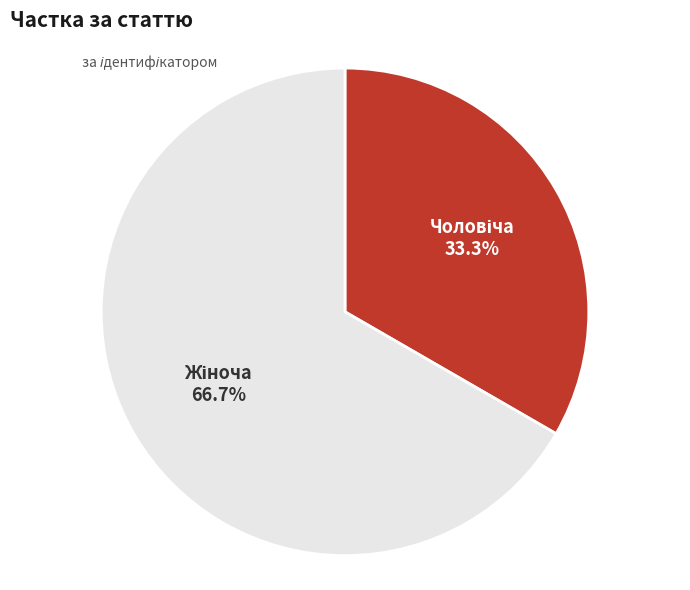

Does any single category account for the majority?

Yes